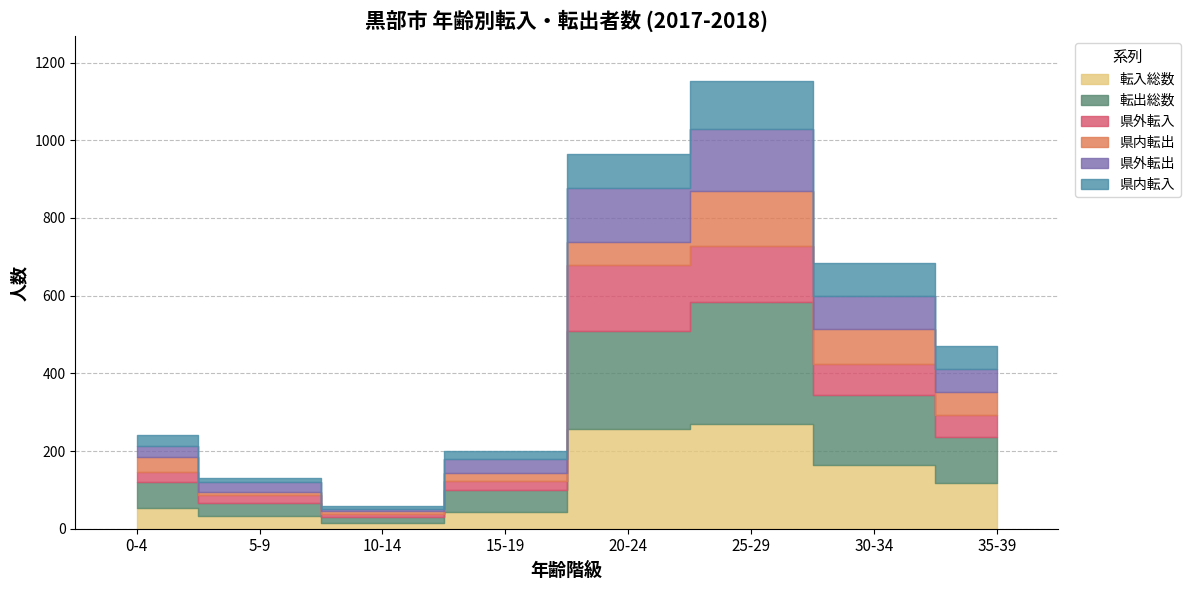

What is the total value across all series at 5-9?

130